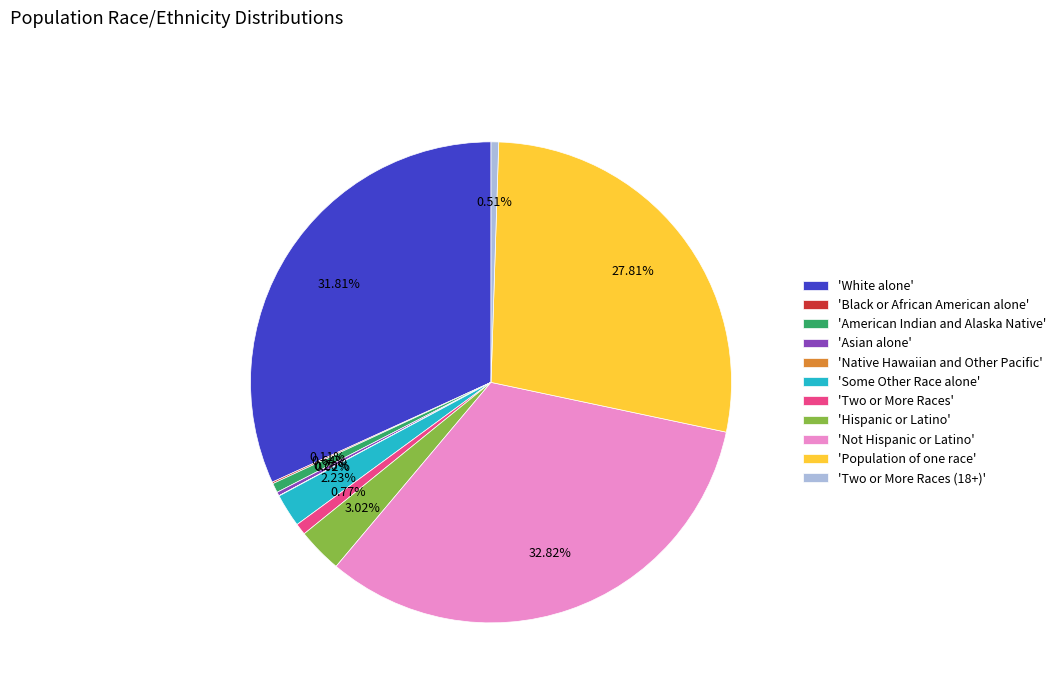

Which has a higher value, 'Population of one race' or 'Two or More Races'?

'Population of one race'